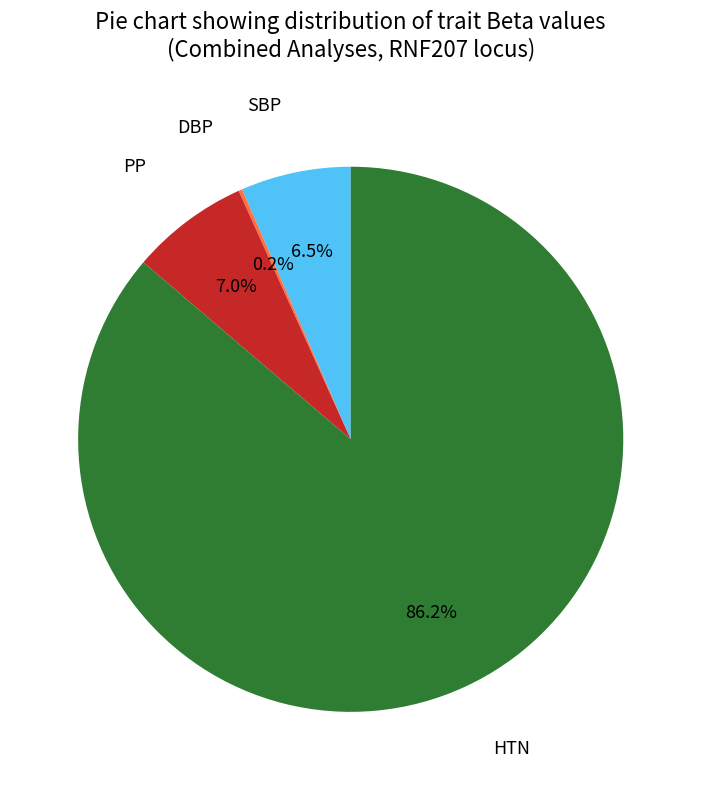

Which has a higher value, PP or HTN?

HTN